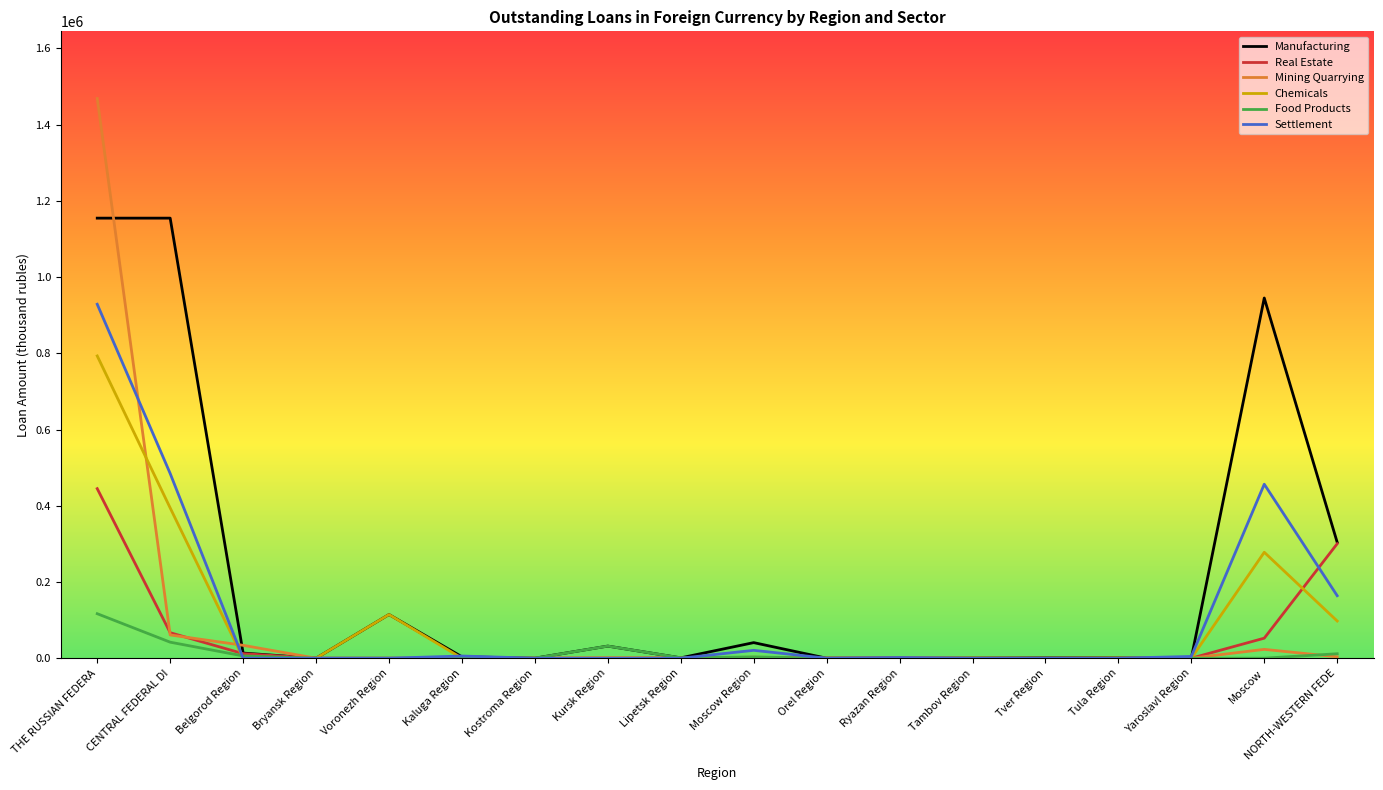

True or false: Chemicals has more than 2 interior local peaks.

True